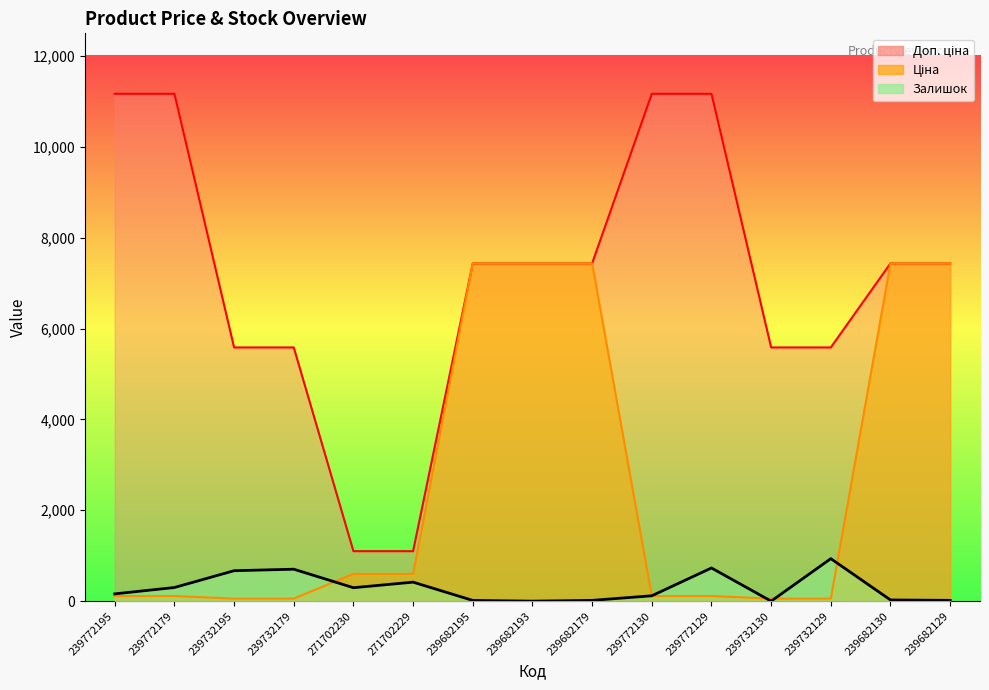

Is it true that Ціна equals 87.0 at 239732129?

False